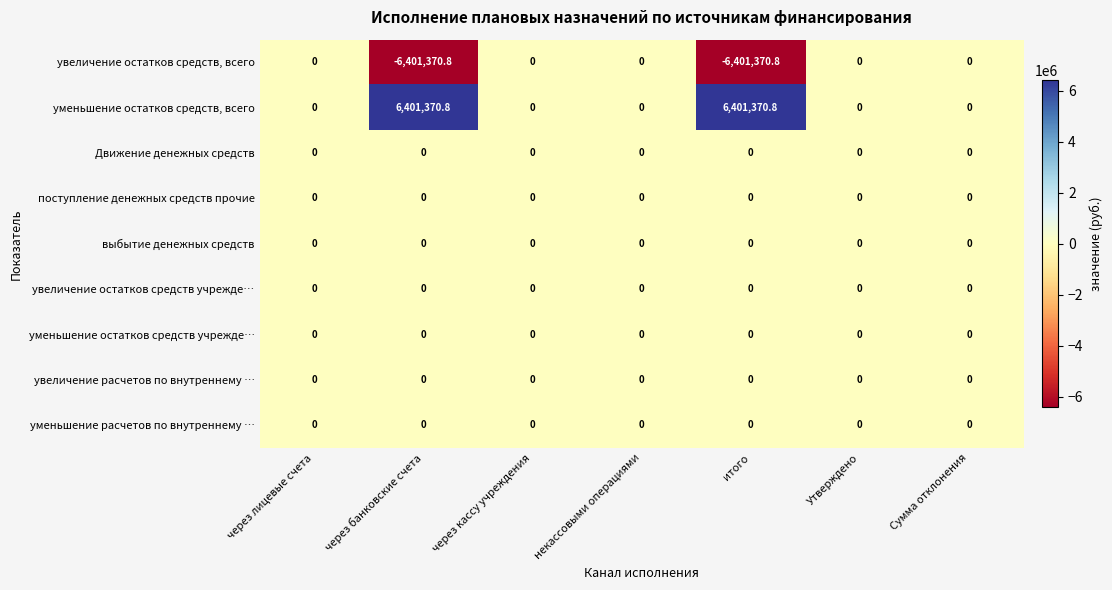

What is the difference between the maximum and minimum values in the уменьшение остатков средств, всего series?

6401370.8